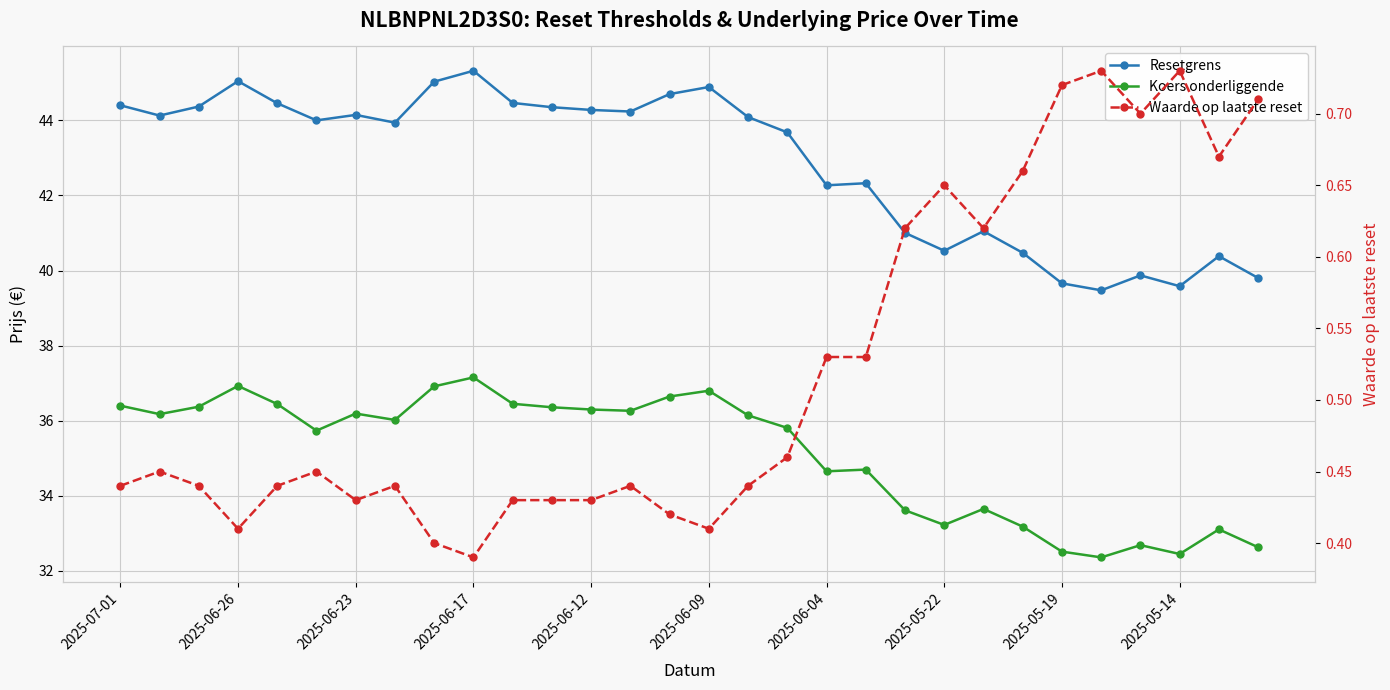

What is the value of the Waarde op laatste reset point at the 9th from the left?

0.4